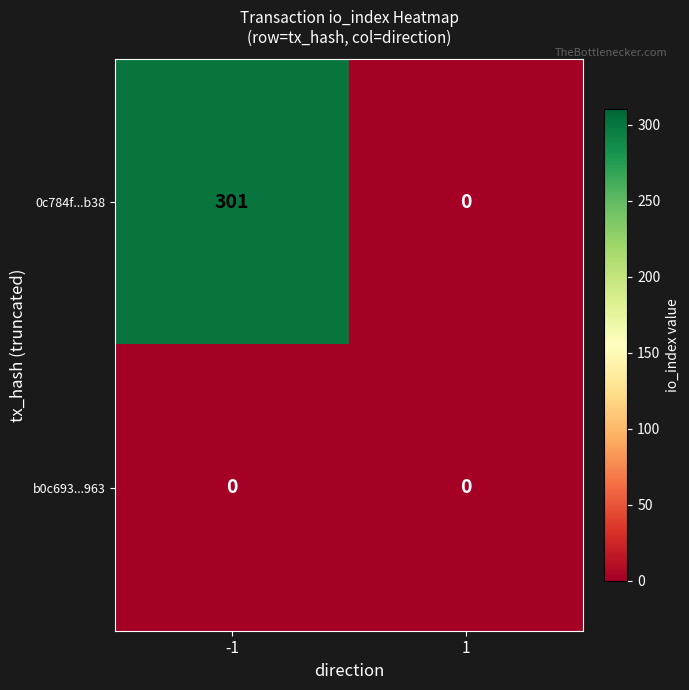

True or false: 0c784f...b38 has a value of 301 at -1.

True